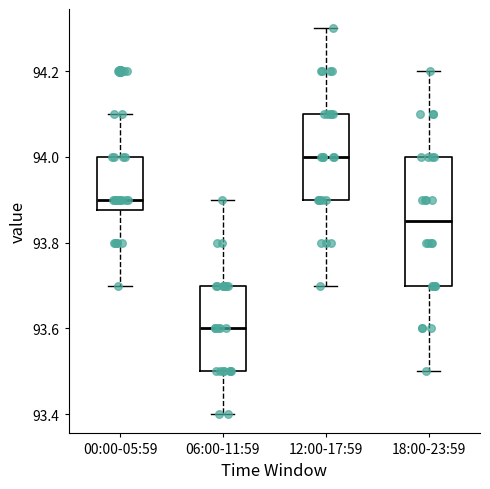

Which box has the lowest median line?

06:00-11:59